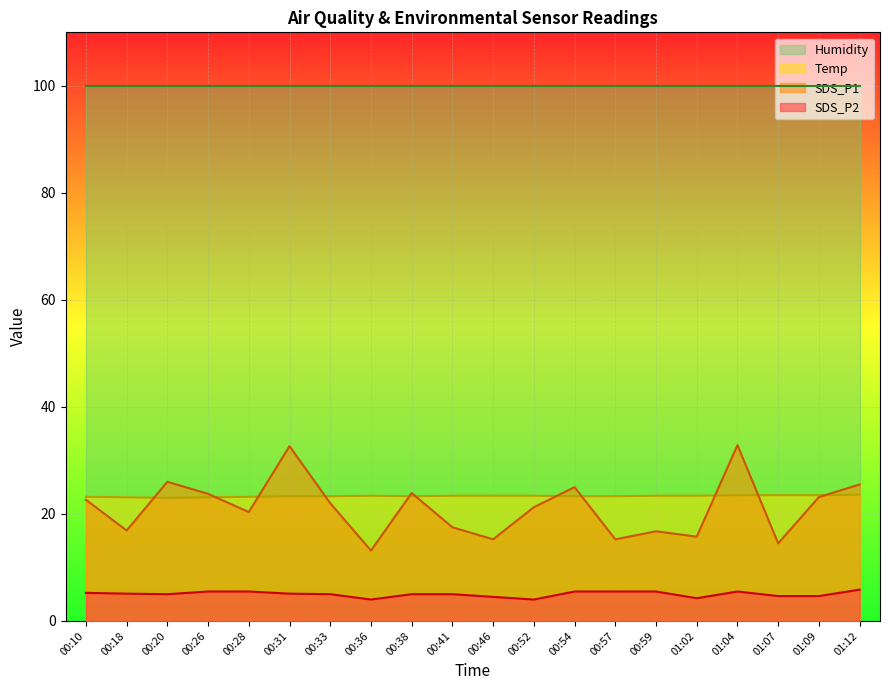

Which series ends up on top after the final intersection of SDS_P1 and Temp?

SDS_P1